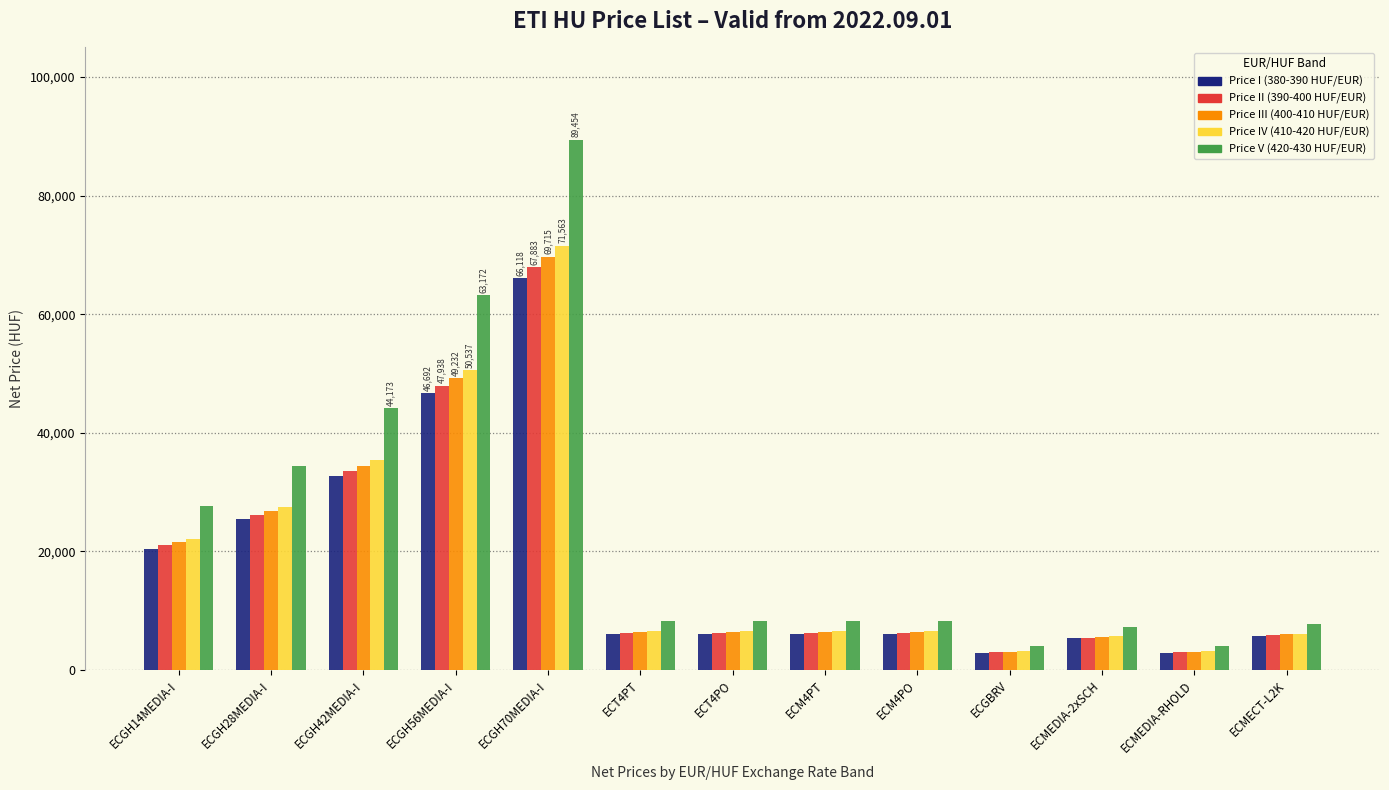

What position from the right is ECGH70MEDIA-I?

9